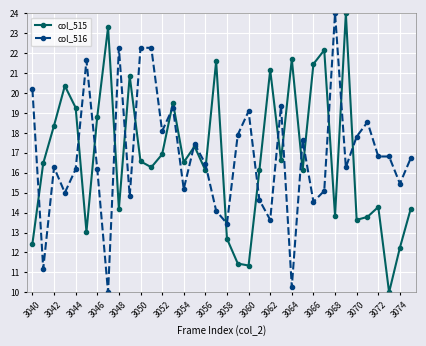

What is the highest value of the col_515 series?

24.0